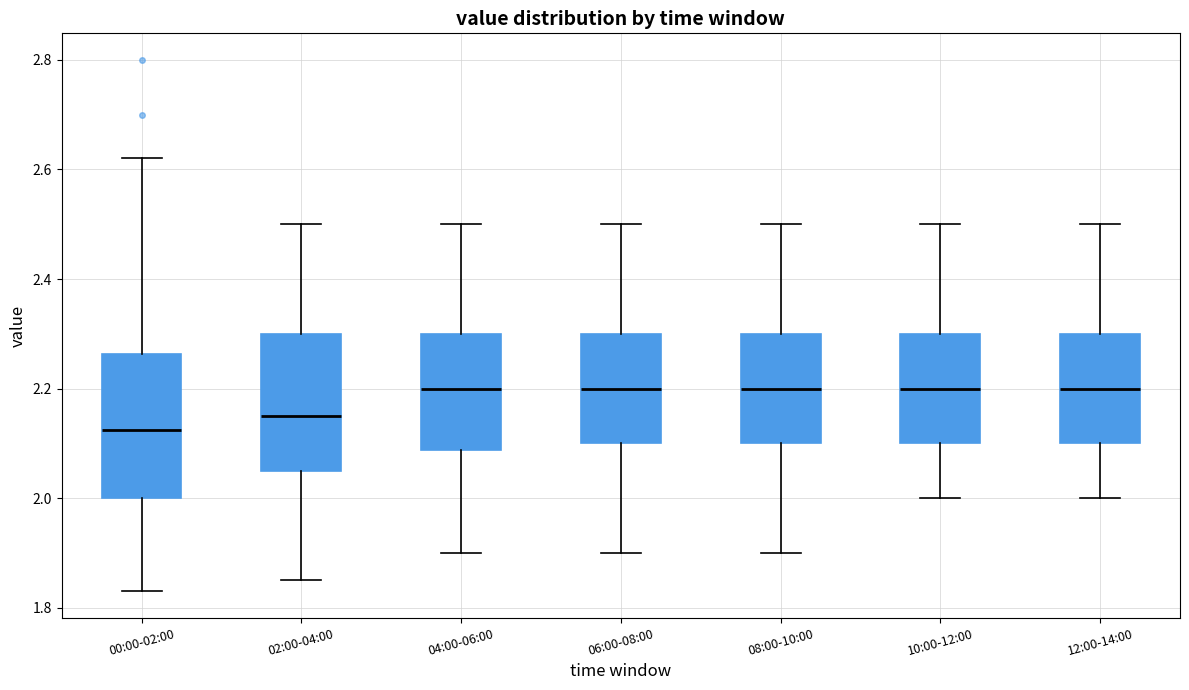

Where does the median line of the box for 00:00-02:00 sit on the y-axis? The values are not printed on the chart, so give them approximately, as read against the axis.

2.12